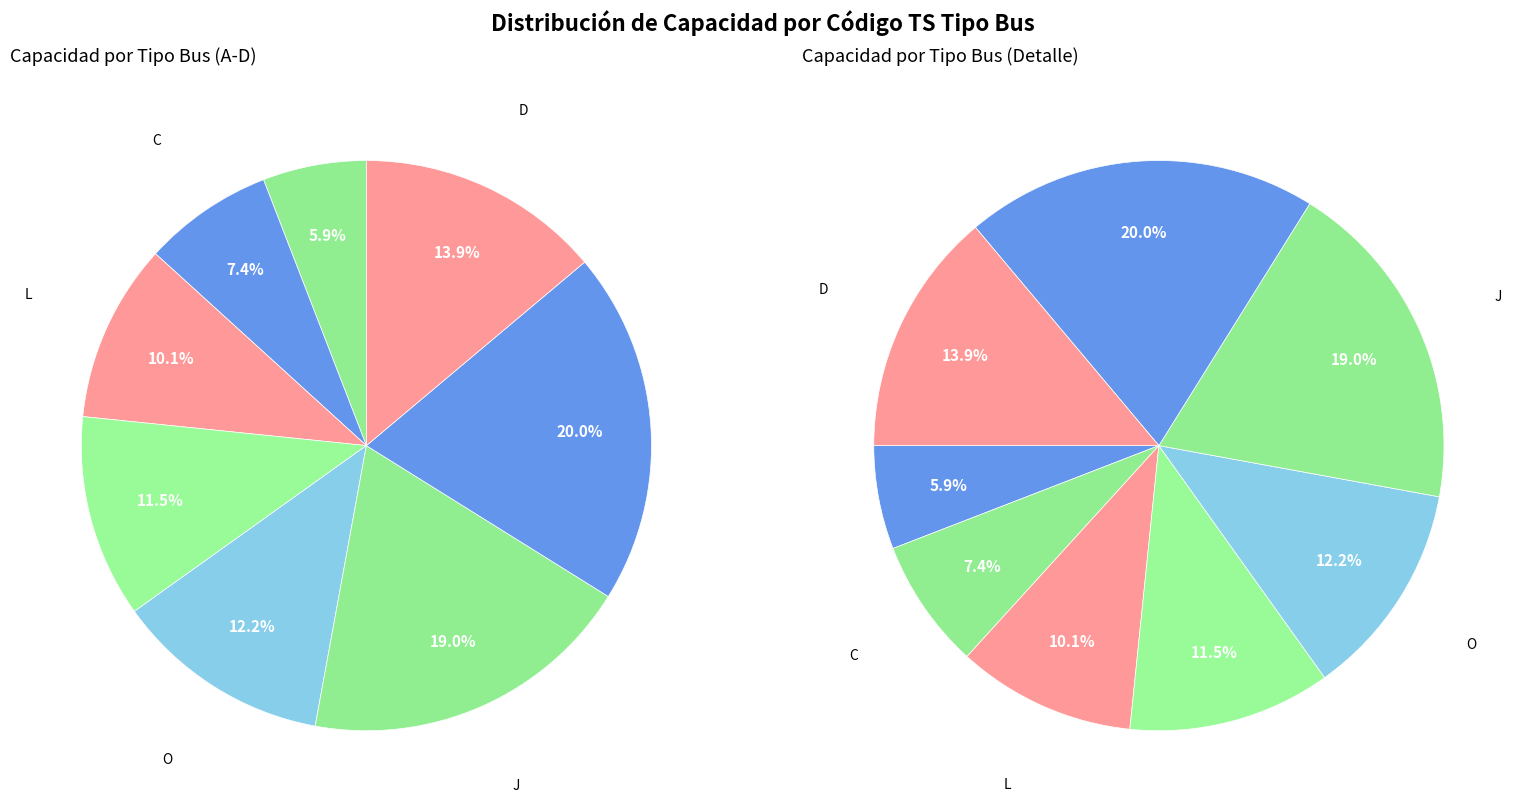

Count the number of slices in the pie.

8